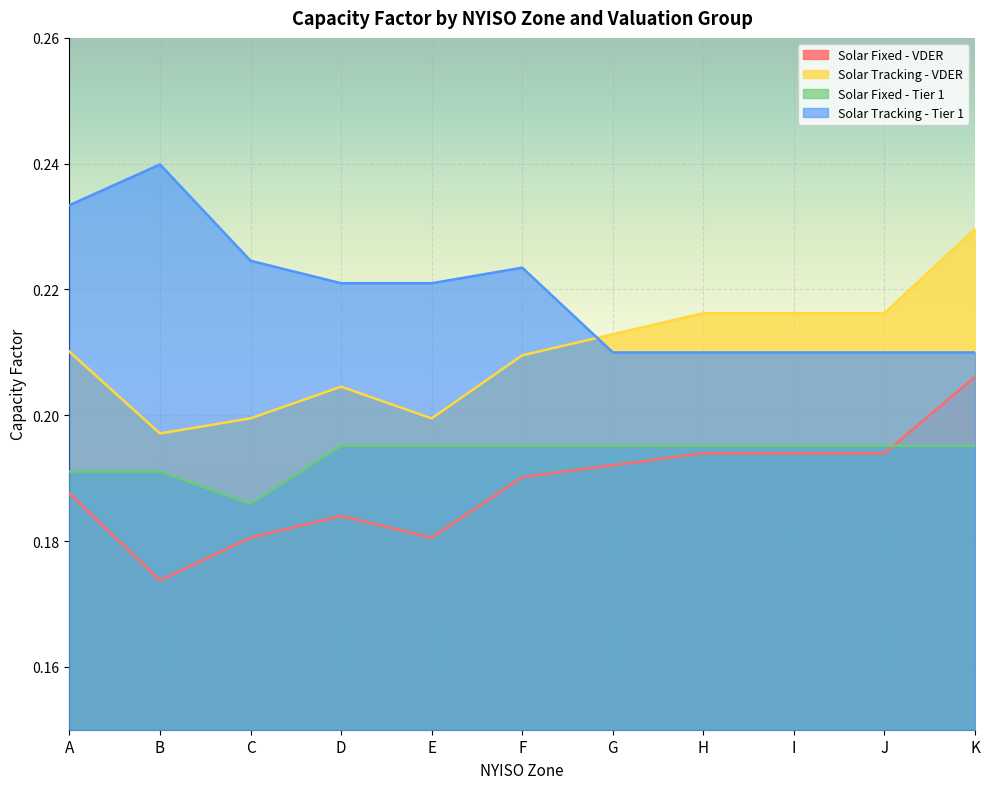

What is the value of the Solar Fixed - VDER point at the 9th from the left?

0.2